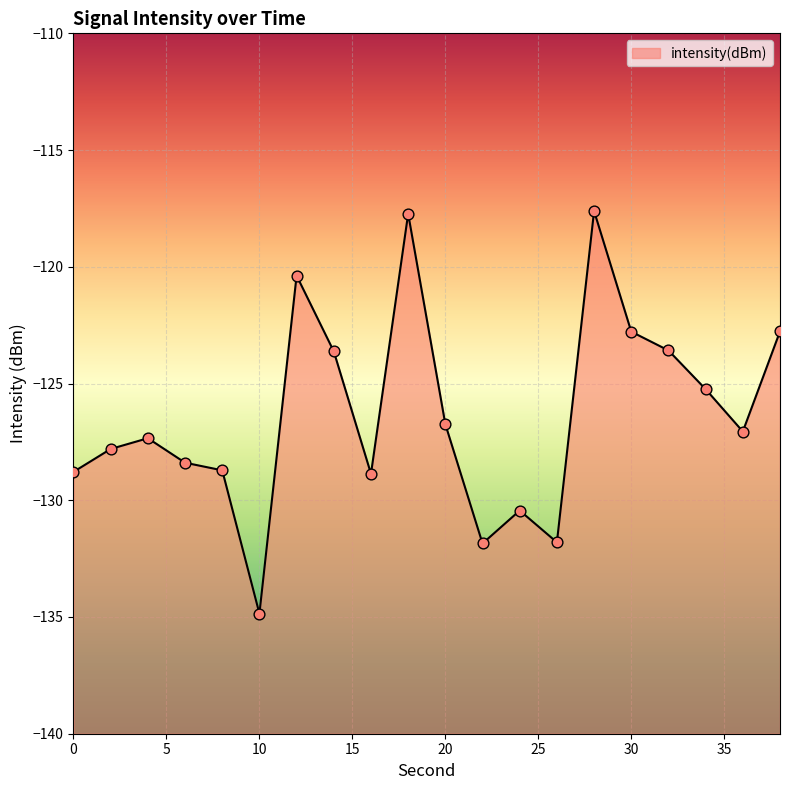

Which has a higher value, 0 or 14?

14